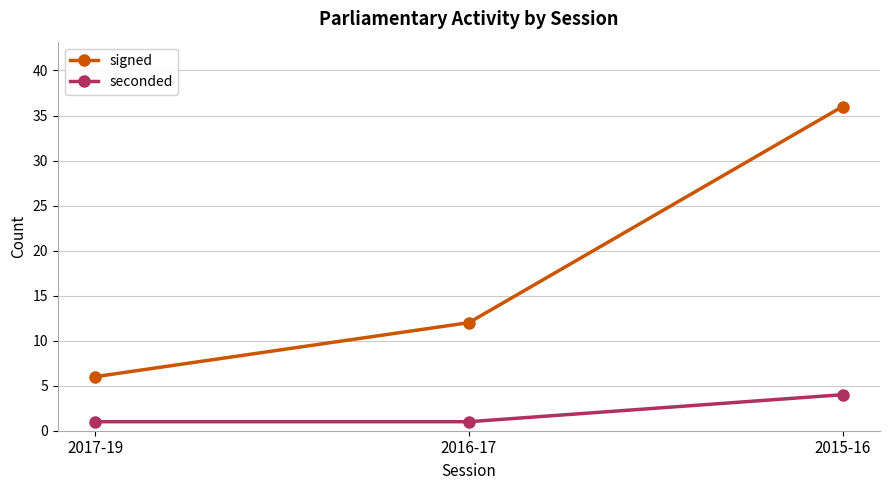

Count the signed values in the range 6 to 36.

3